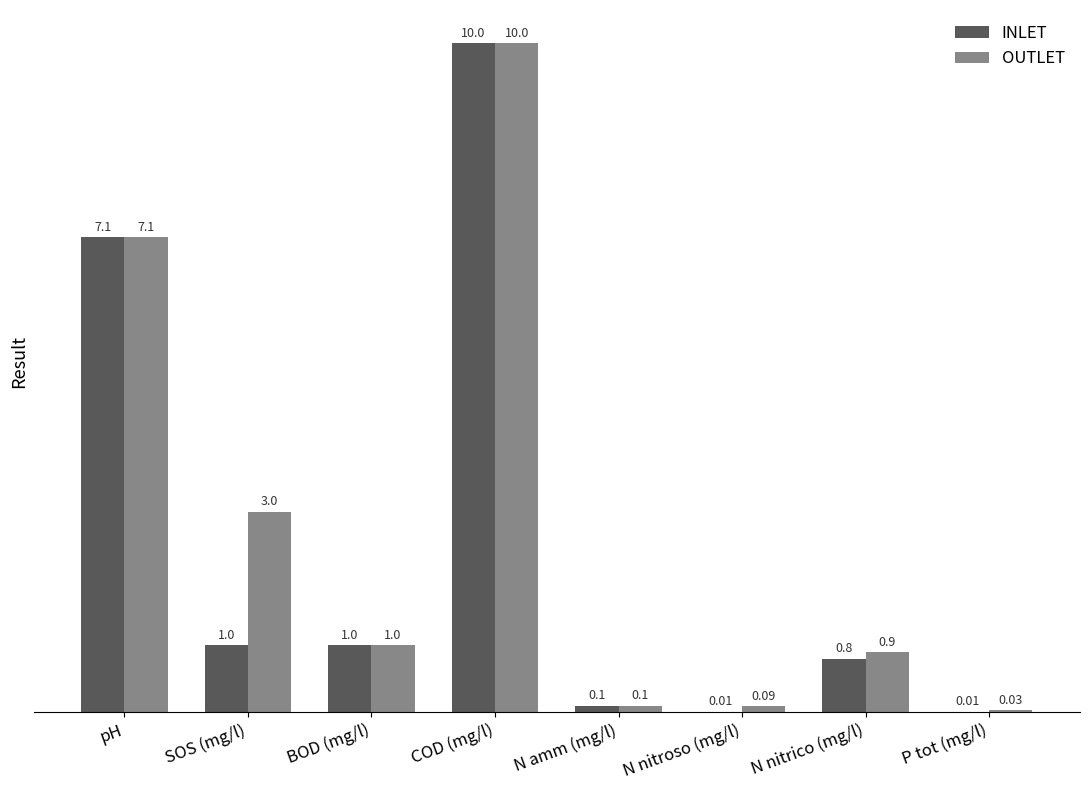

Which series changed the most between N nitroso (mg/l) and P tot (mg/l)?

OUTLET